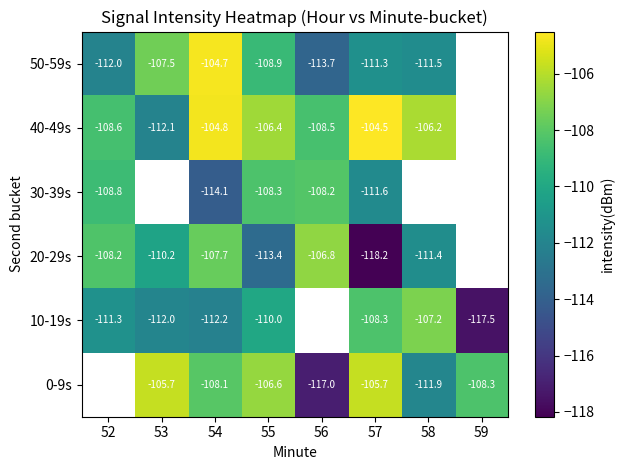

Is the value of 0-9s at 58 greater than the value of 40-49s at 53?

Yes